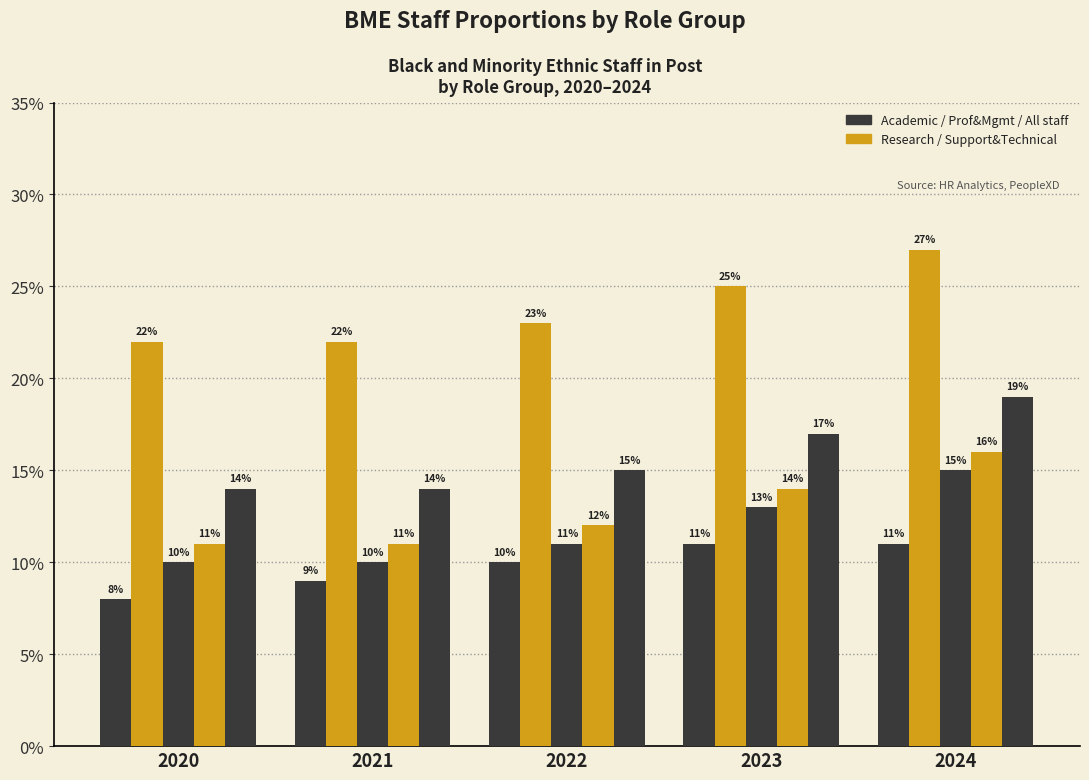

Are the bars grouped side by side (vs. stacked)?

Yes